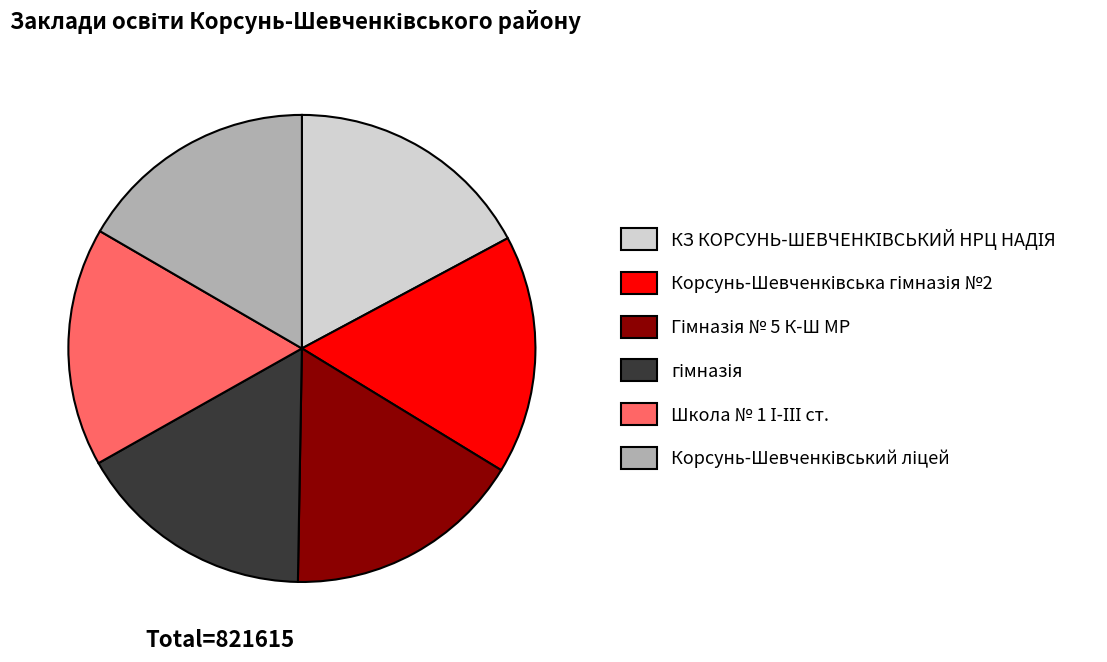

Does any single category account for the majority?

No